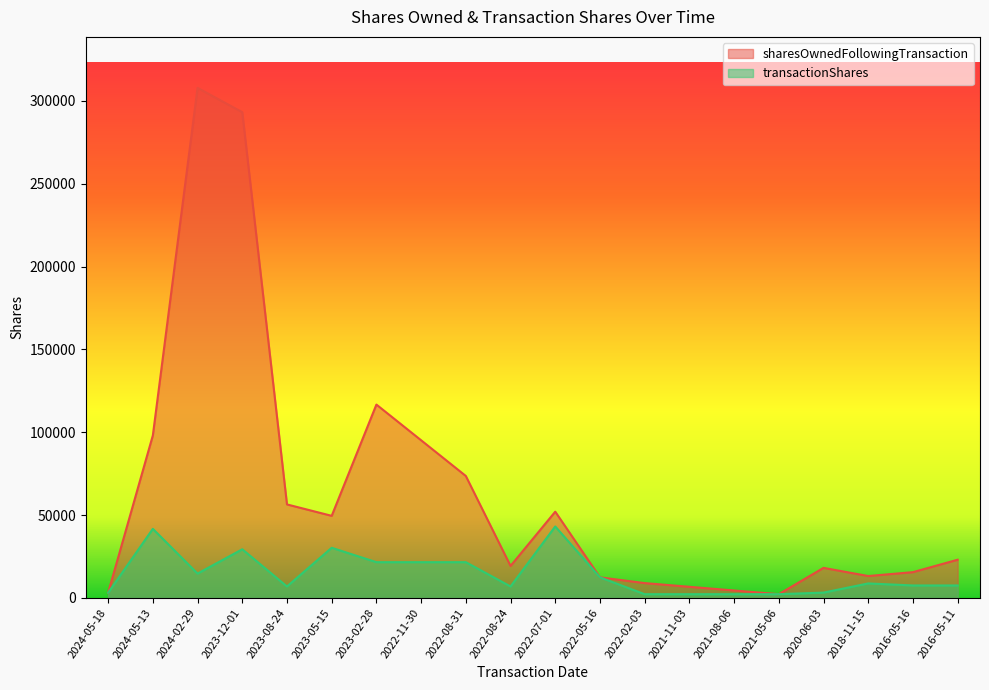

Reading left to right, list all the values displayed in this chart.

sharesOwnedFollowingTransaction: 3082	98078	307831	293160	56412	49525	116688	95136	73584	19284	52033	12397	8929	6696	4464	2232	18118	13190	15533	23033
transactionShares: 3082	41666	14671	29342	6887	30241	21552	21552	21551	6887	43104	12397	2233	2232	2232	2232	3190	8723	7500	7500